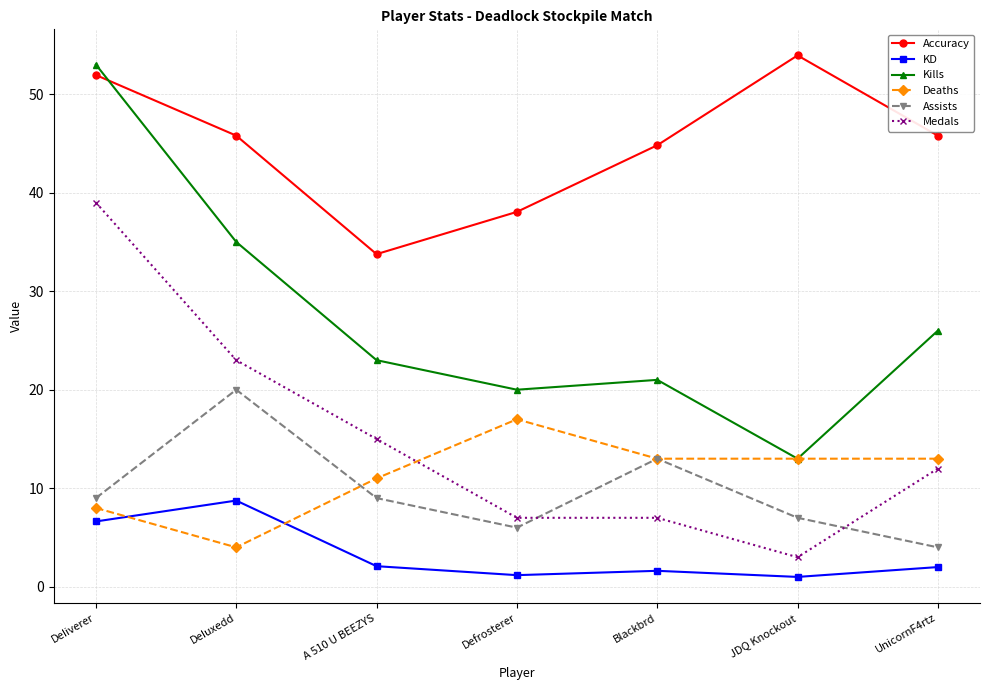

What is the maximum value for Medals?

39.0